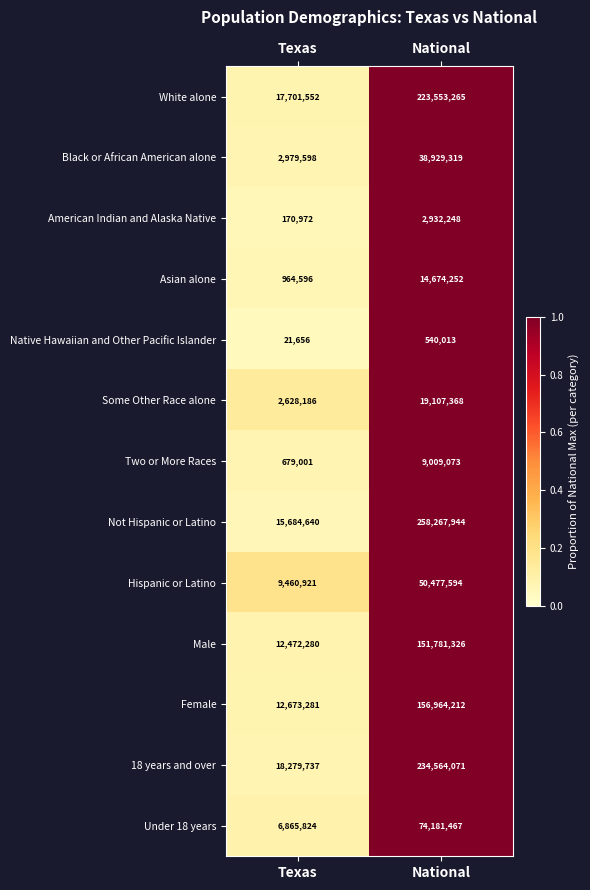

What is the difference between the Black or African American alone values at National and Texas?

35949721